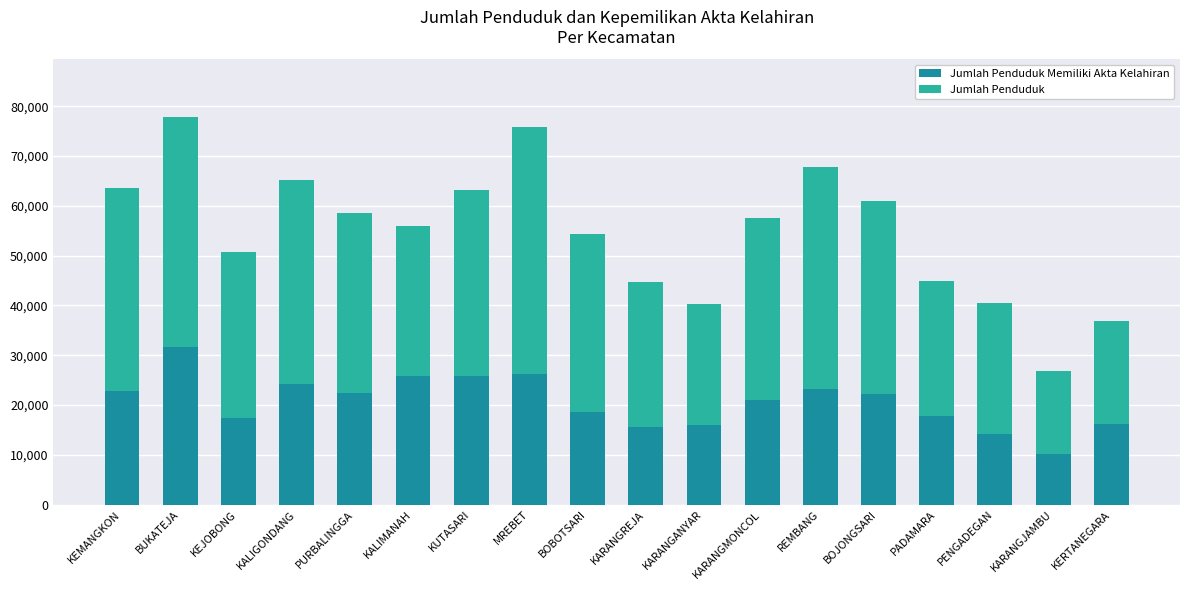

What is the total value across all series at KERTANEGARA?

36930